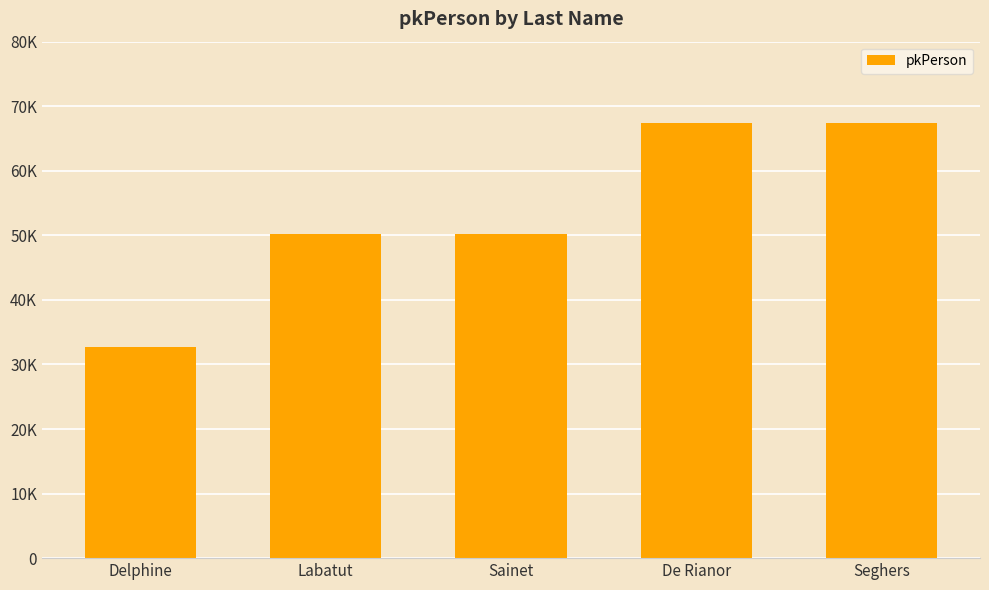

How many bars are there in total?

5